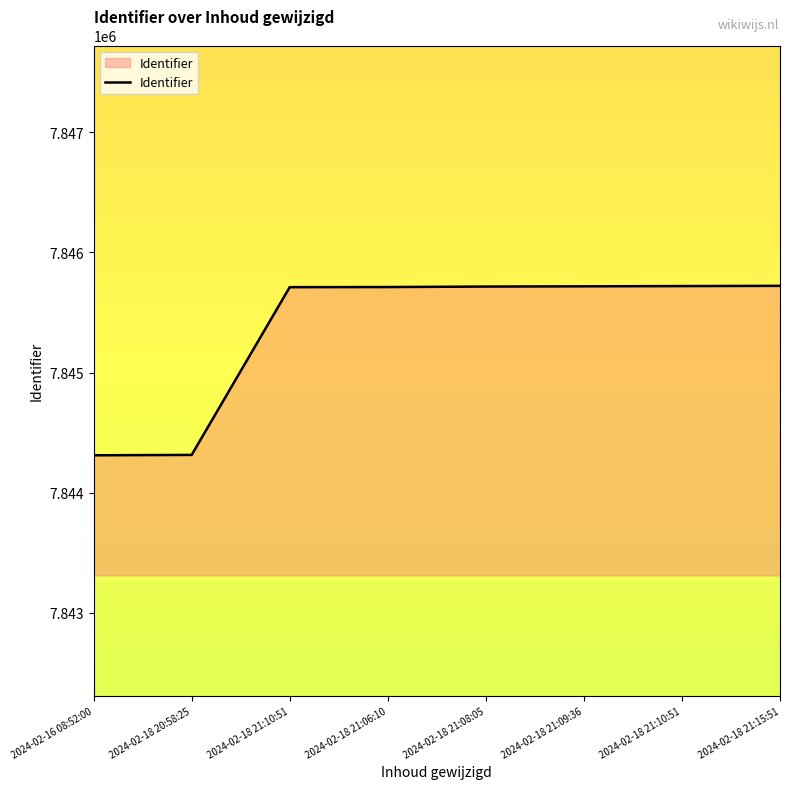

Reading left to right, transcribe all the data shown in this chart.

2024-02-16 08:52:00=7844312	2024-02-18 20:58:25=7844315	2024-02-18 21:10:51=7845711	2024-02-18 21:06:10=7845712	2024-02-18 21:08:05=7845716	2024-02-18 21:09:36=7845718	2024-02-18 21:10:51=7845720	2024-02-18 21:15:51=7845722